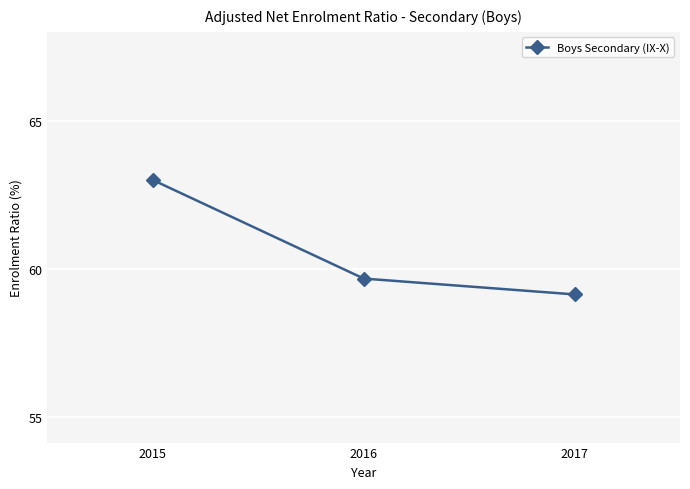

What is the minimum value shown in the chart?

59.1